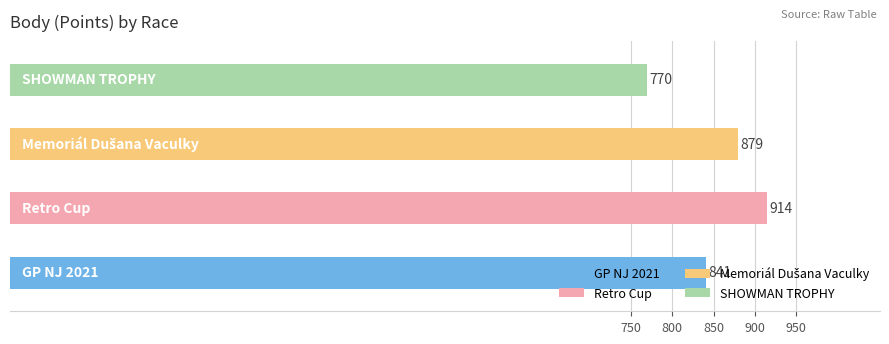

Between Retro Cup and GP NJ 2021, which is larger?

Retro Cup